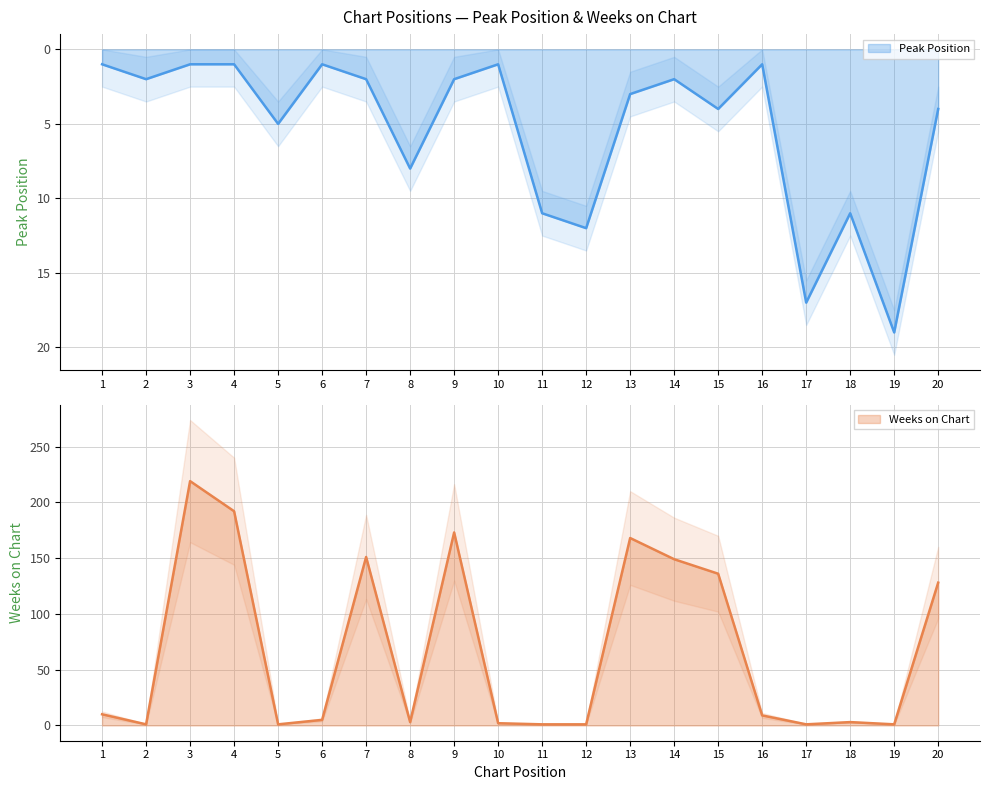

Reading left to right, list all the values displayed in this chart.

Peak Position: 1	2	1	1	5	1	2	8	2	1	11	12	3	2	4	1	17	11	19	4
Weeks on Chart: 10	1	219	192	1	5	151	3	173	2	1	1	168	149	136	9	1	3	1	128